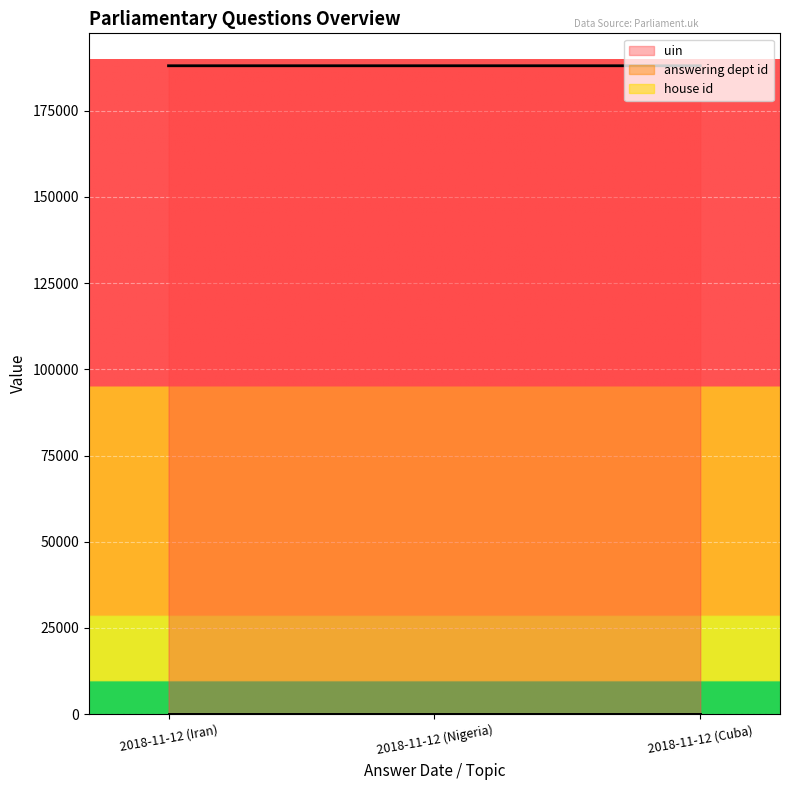

True or false: answering dept id has a value of 8 at 2018-11-12 (Iran).

False